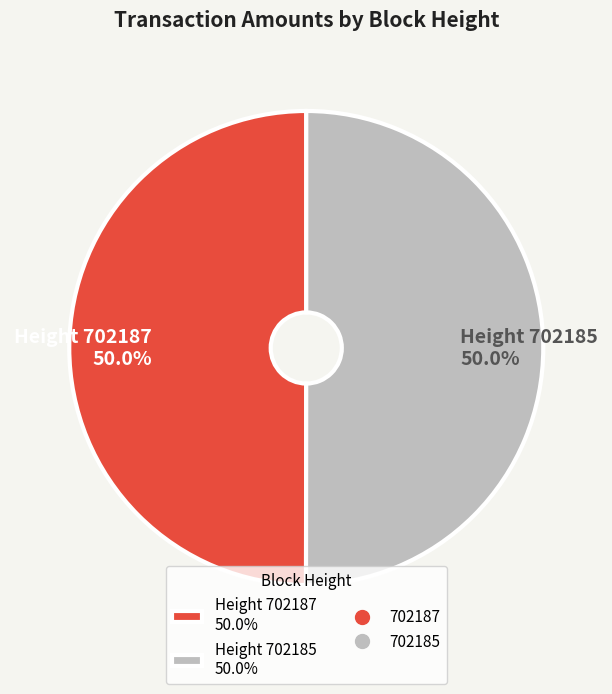

What is the ratio of the value at Height 702185 50.0% to the value at Height 702187 50.0%?

1.0